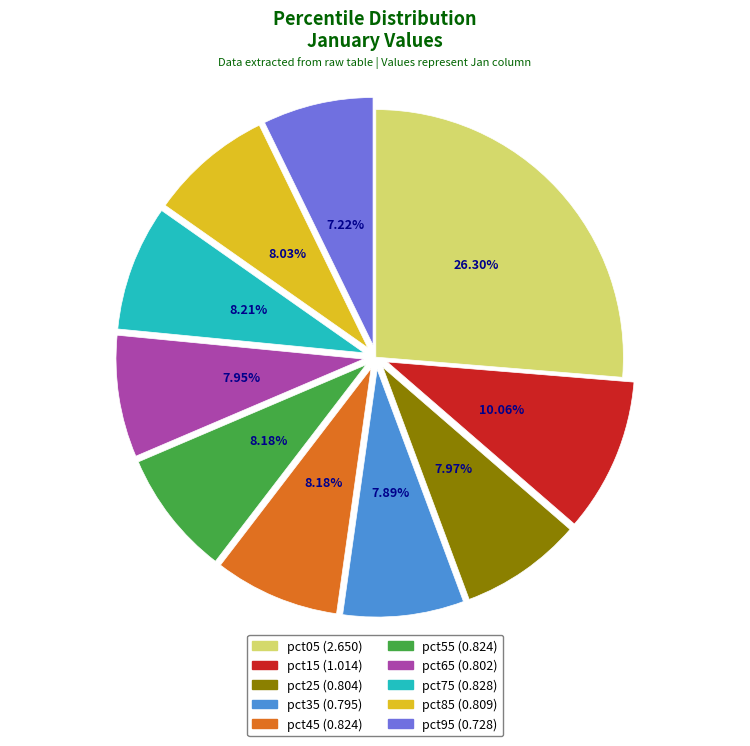

What percentage is the pct15 slice, to the nearest percent?

10%